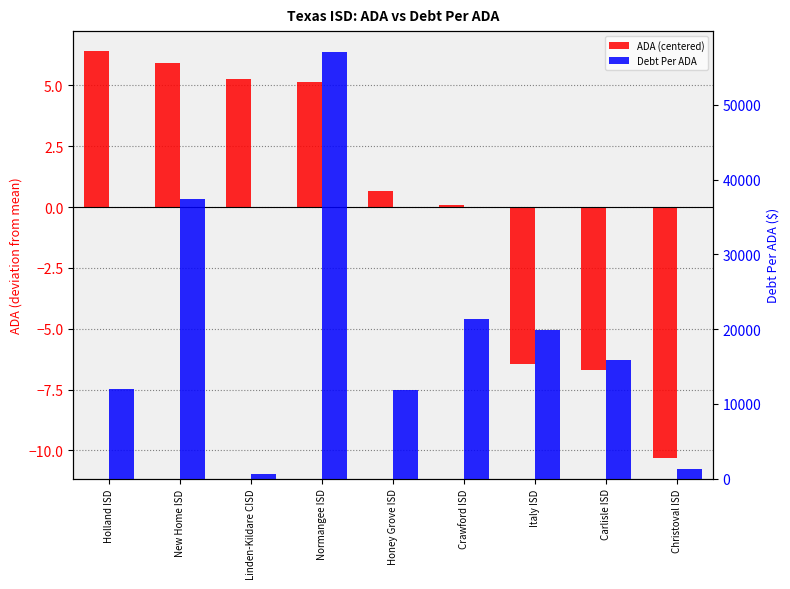

What is the difference between the maximum and minimum values in the ADA (centered) series?

16.7